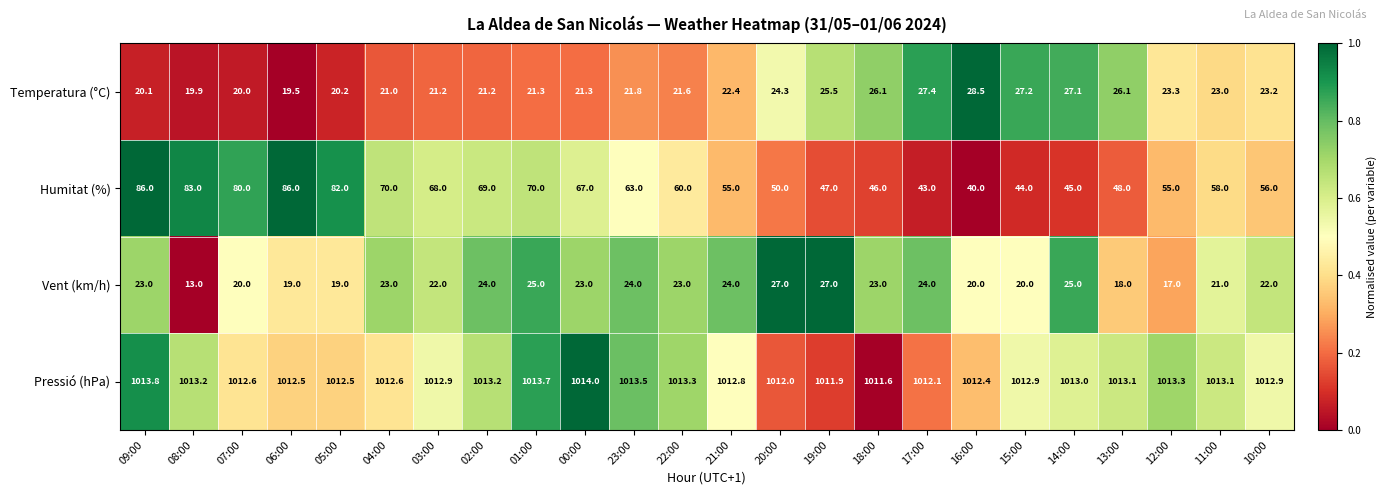

At which category is the sum across all series the highest?

09:00